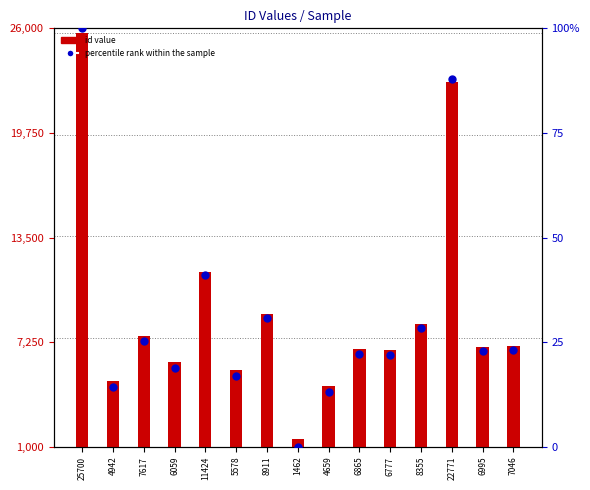

At how many categories does at least one series exceed 15663?

2